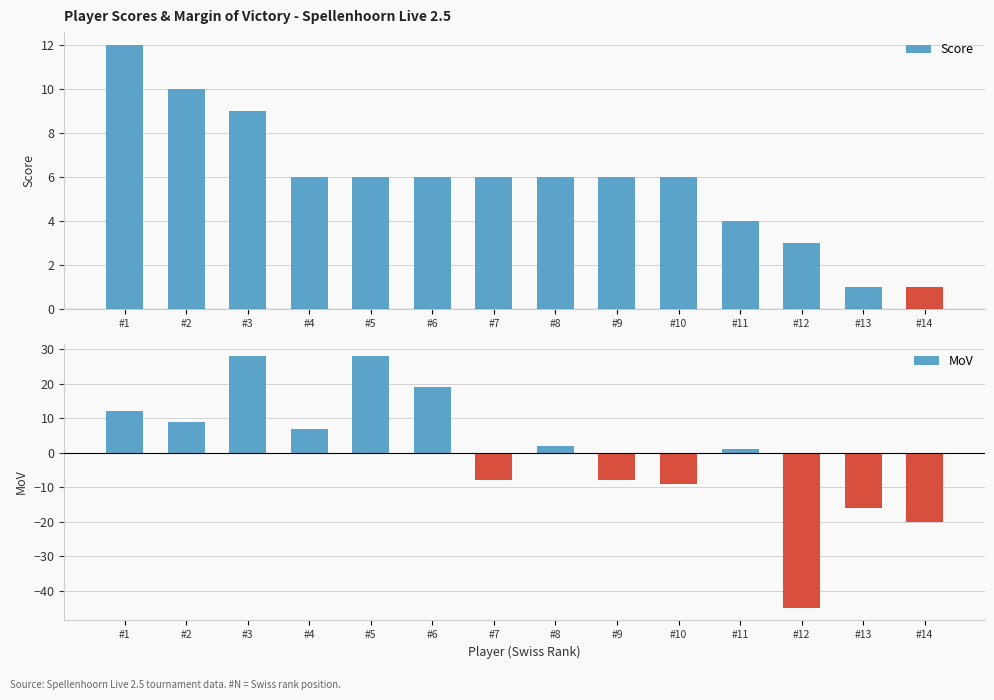

At which label does Score reach its peak?

#1